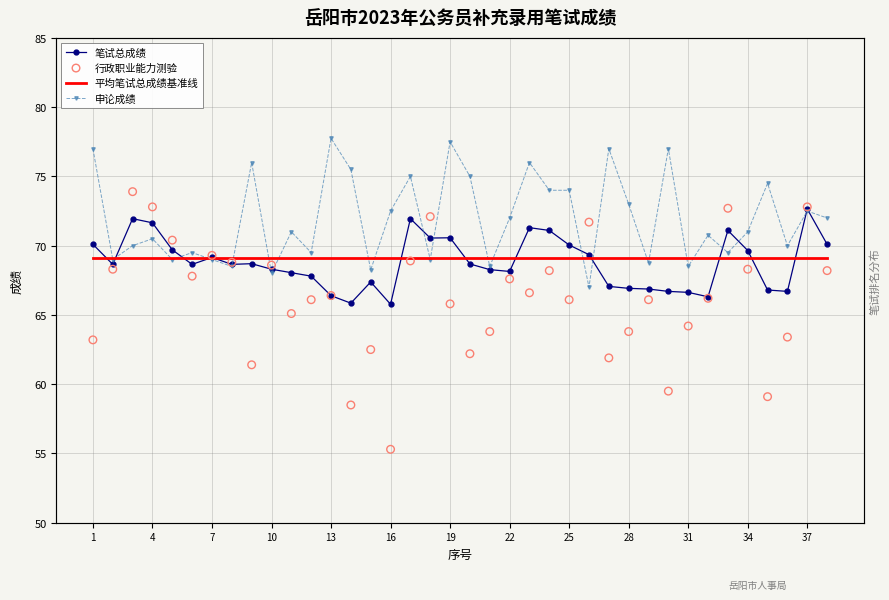

Which series has the largest Y range (max minus min)?

行政职业能力测验